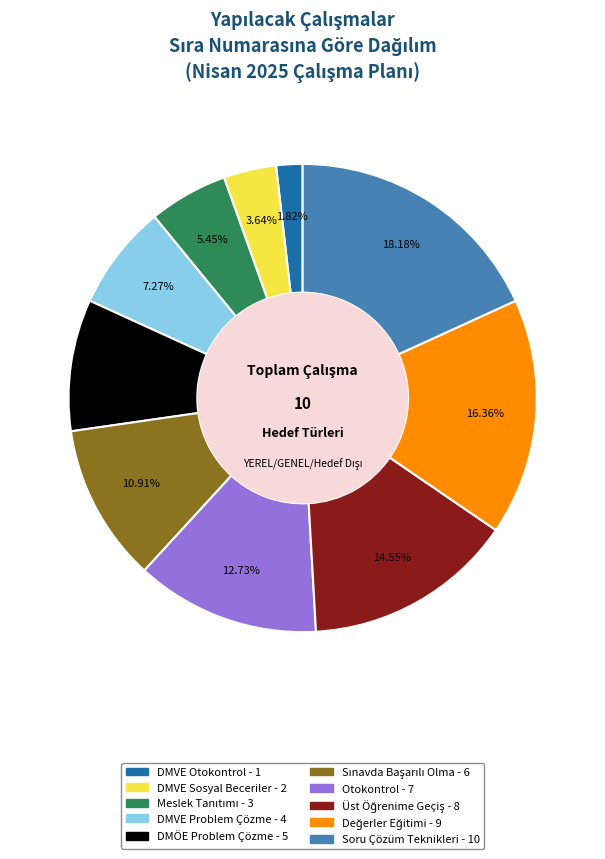

Does any single category account for the majority?

No